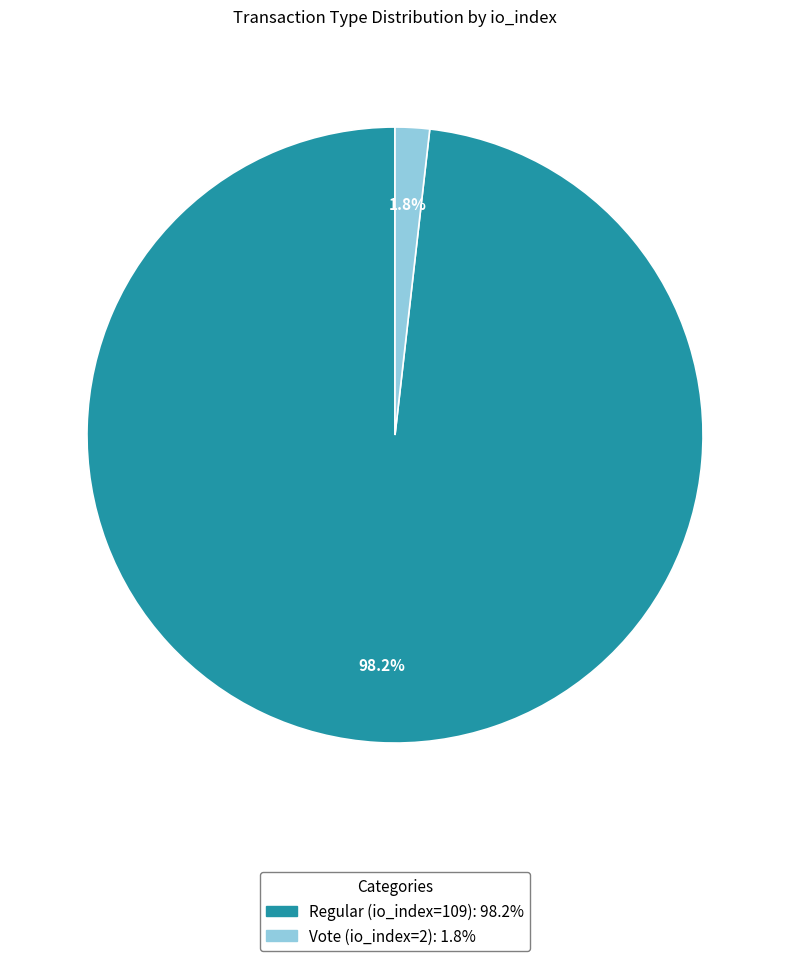

What percentage is the Regular (io_index=109) slice, to the nearest percent?

98%